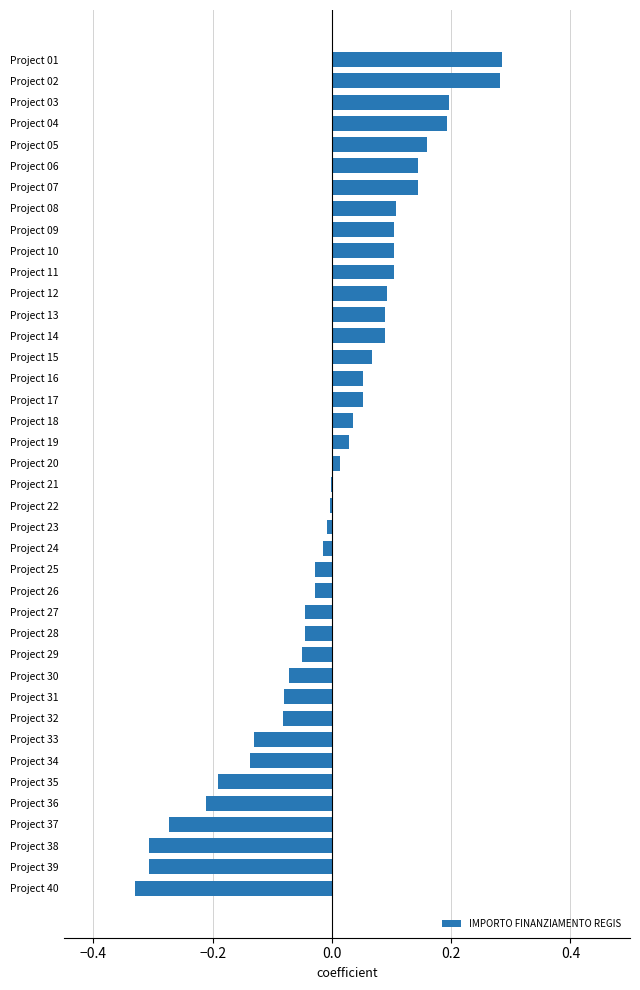

True or false: the data shows -0.3 at Project 39.

True